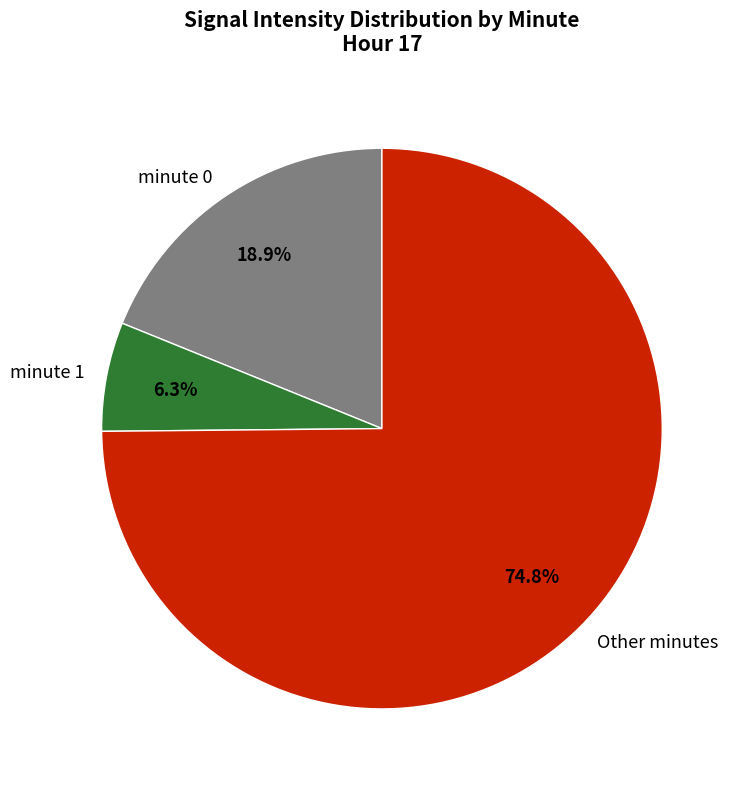

Which slice represents more than half of the pie?

Other minutes